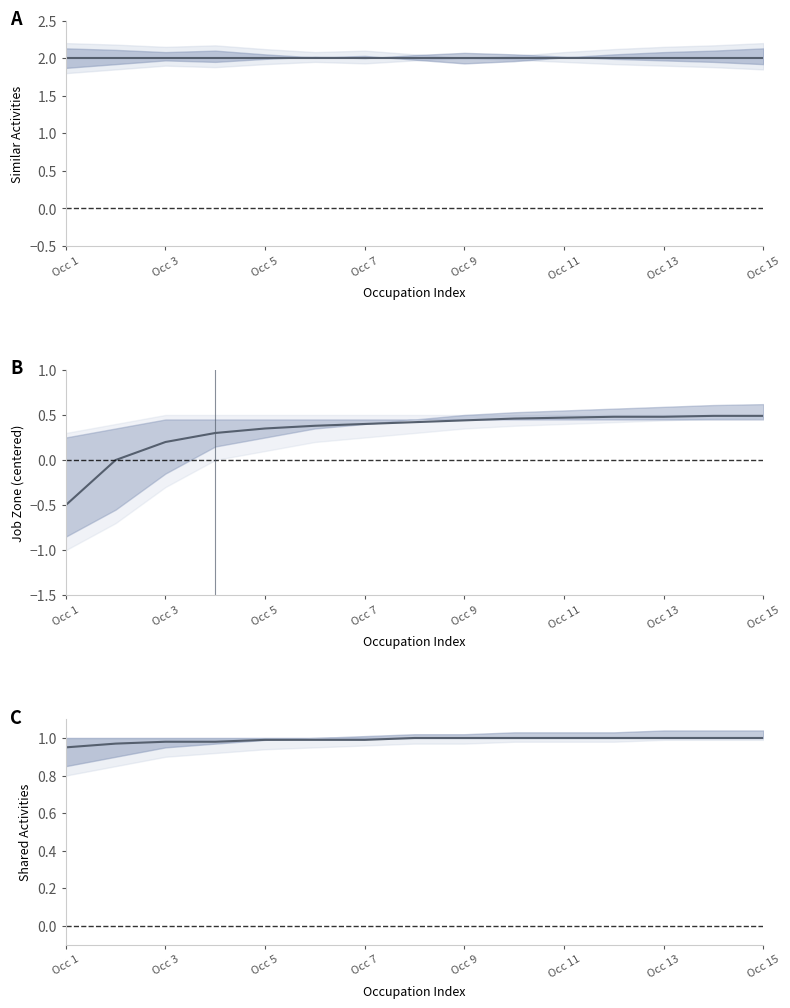

The Job Zone series shows 0.5 at 11. True or false?

True